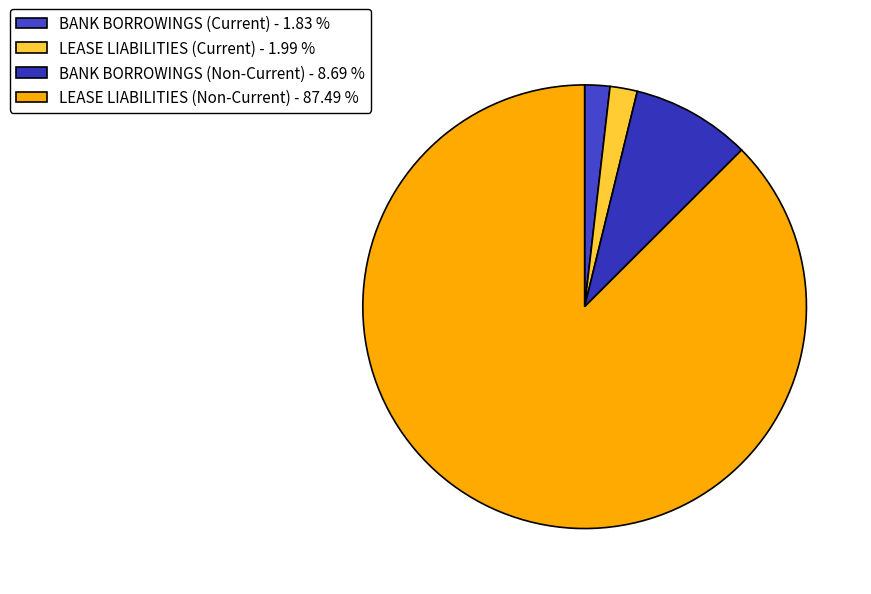

Which slice is the smallest?

BANK BORROWINGS (Current)